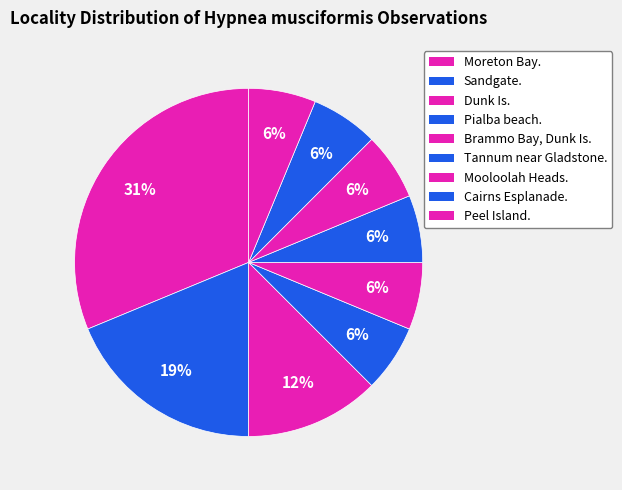

What is the largest slice in the pie chart?

Moreton Bay.